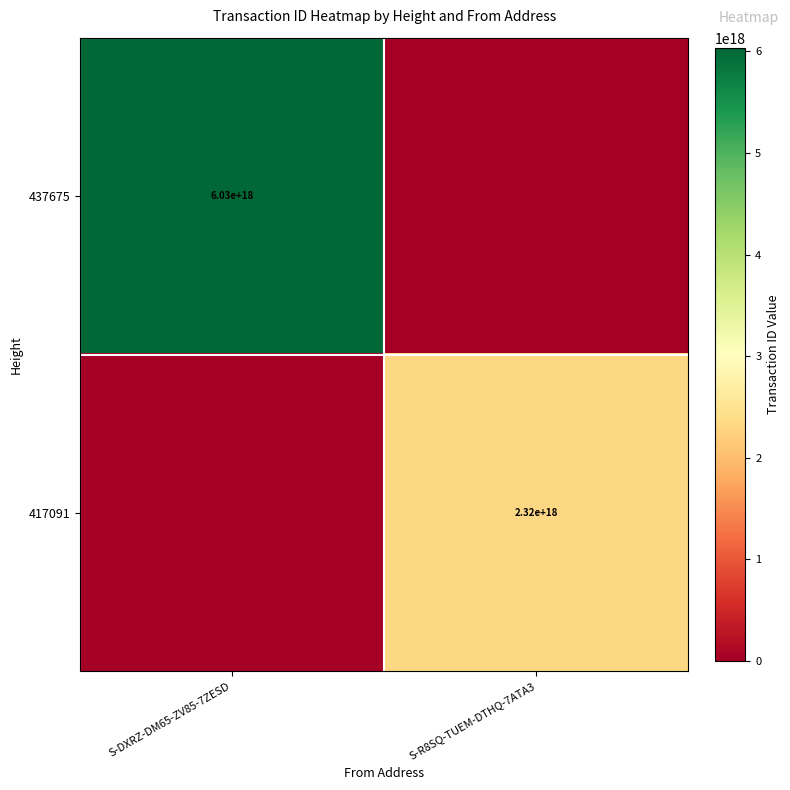

At how many categories does at least one series exceed 5988187787645375488?

1